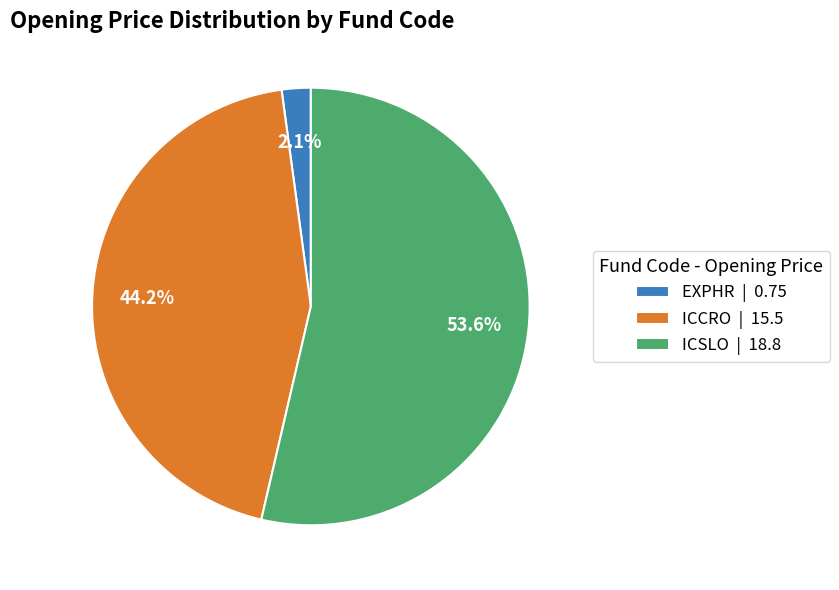

Is the sum of ICCRO and EXPHR greater than half?

No